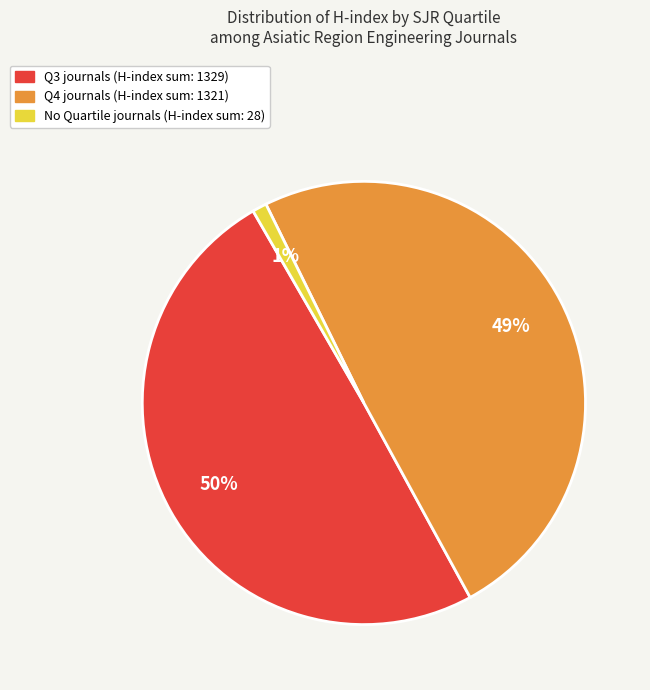

To the nearest percent, what is the difference between the largest and smallest slice percentages?

49%